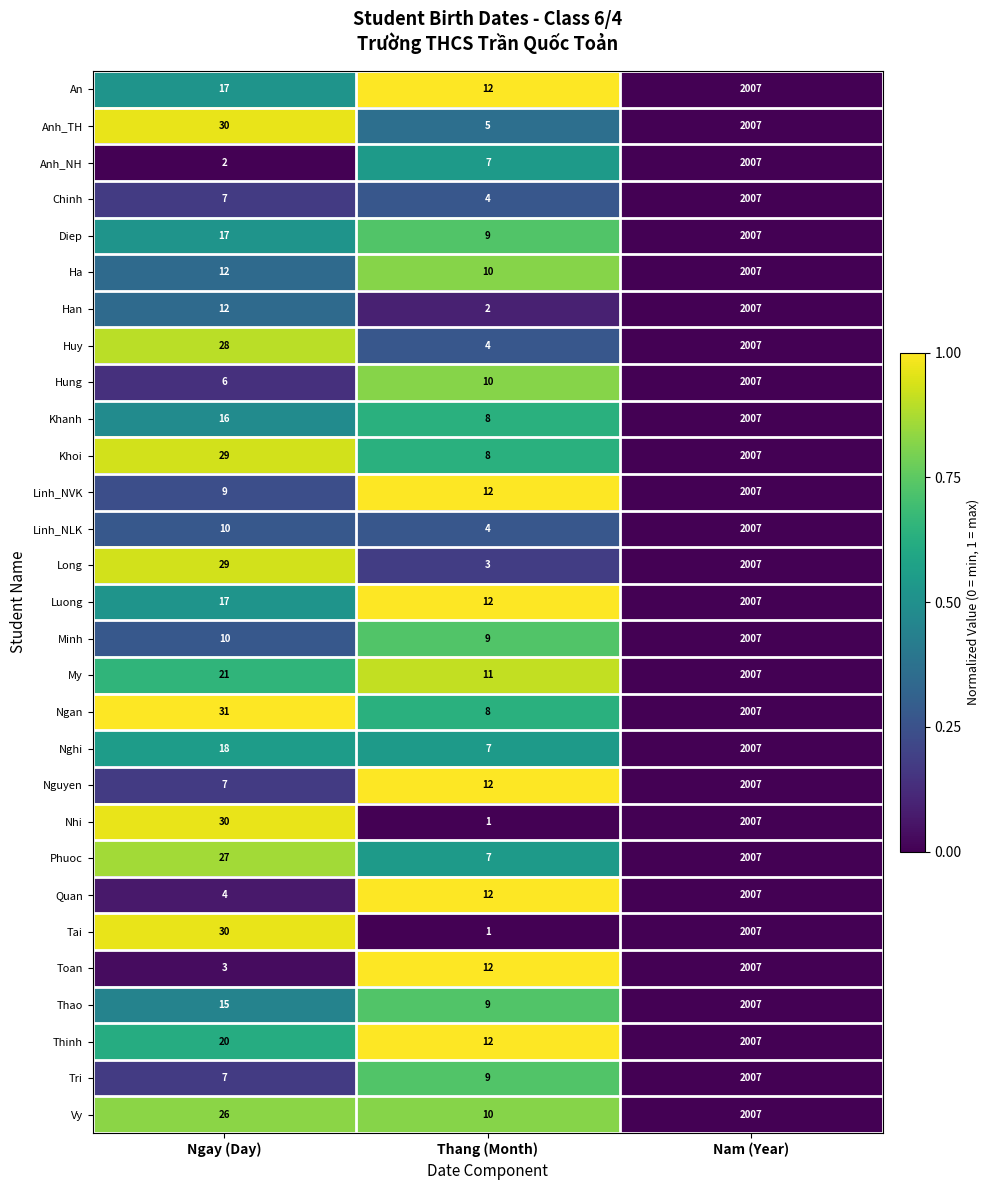

Count the number of data series in this chart.

29